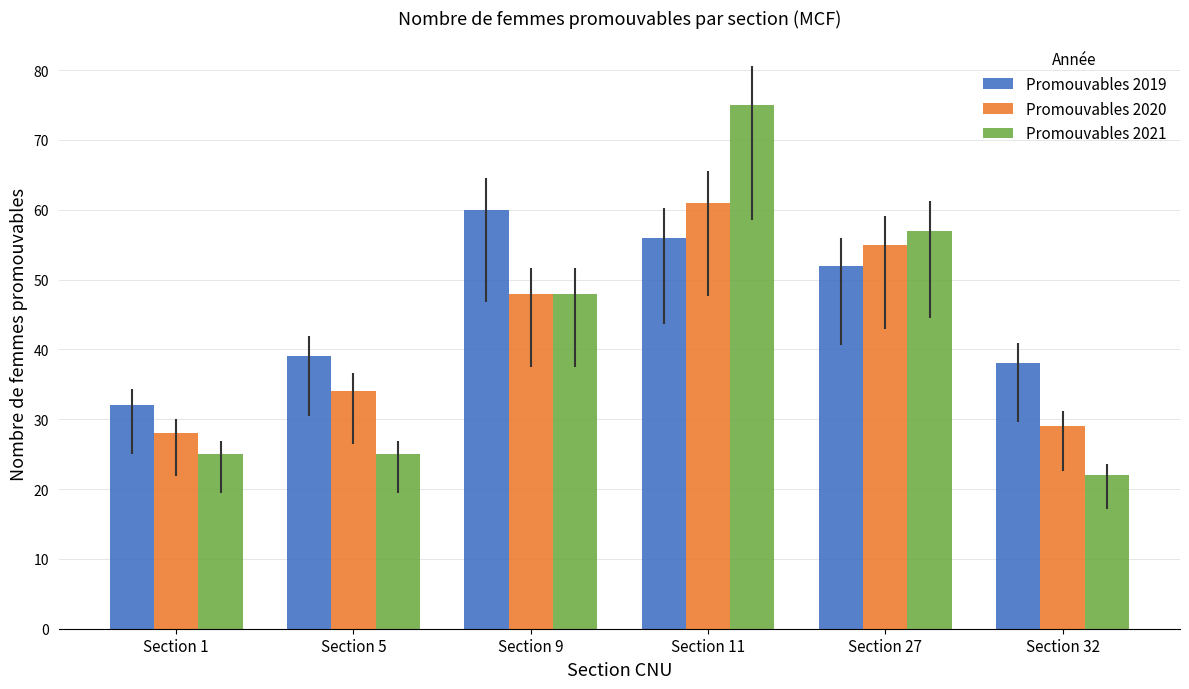

At Section 27, list the series in order from largest to smallest.

Promouvables 2021, Promouvables 2020, Promouvables 2019